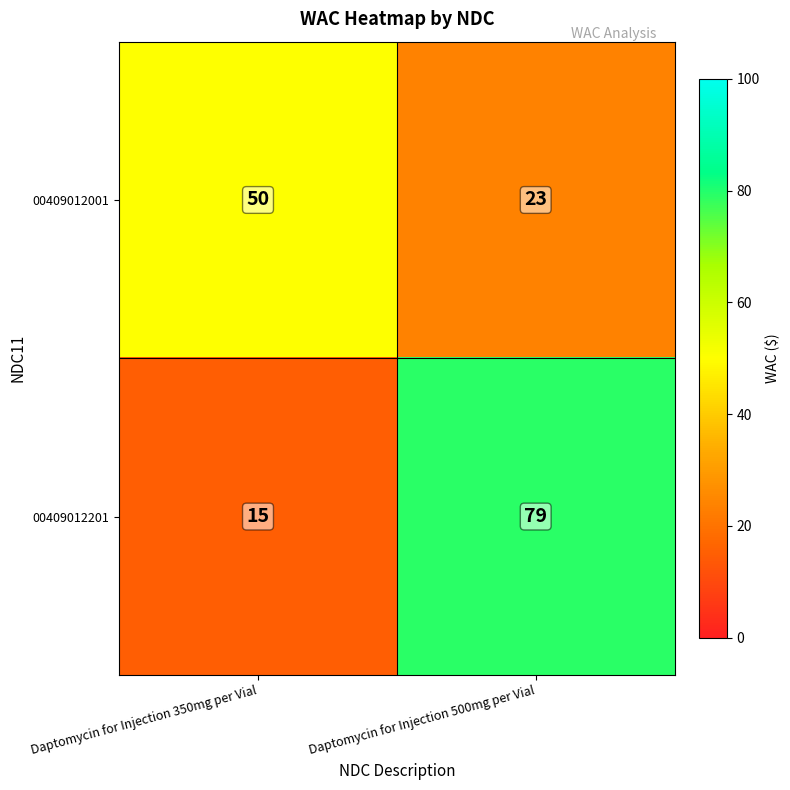

Rank the series by their maximum value, from lowest to highest.

00409012001, 00409012201